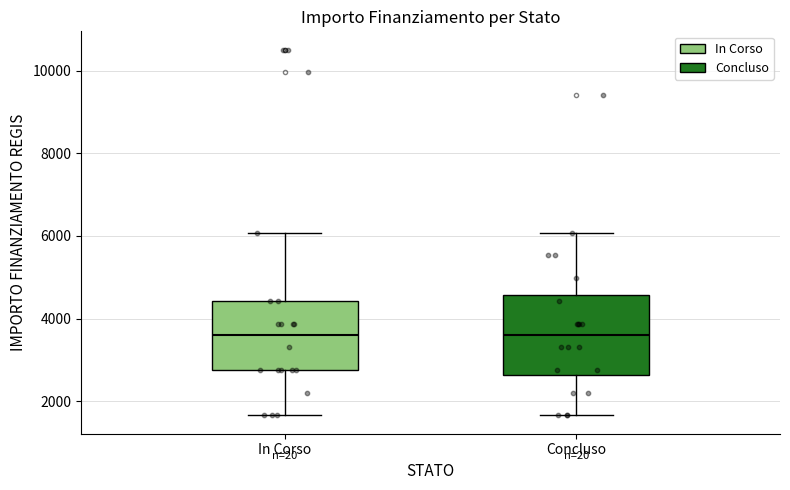

Where does the median line of the box for In Corso sit on the y-axis? The values are not printed on the chart, so give them approximately, as read against the axis.

3600